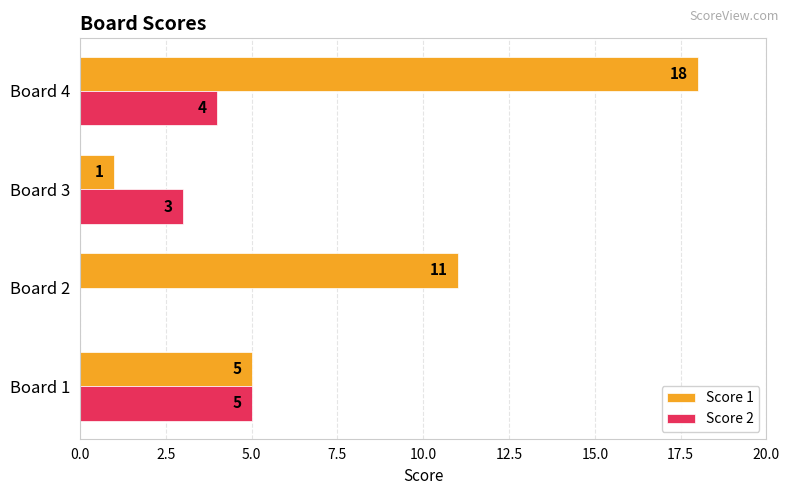

The value of Score 2 at Board 4 is 2. True or false?

False